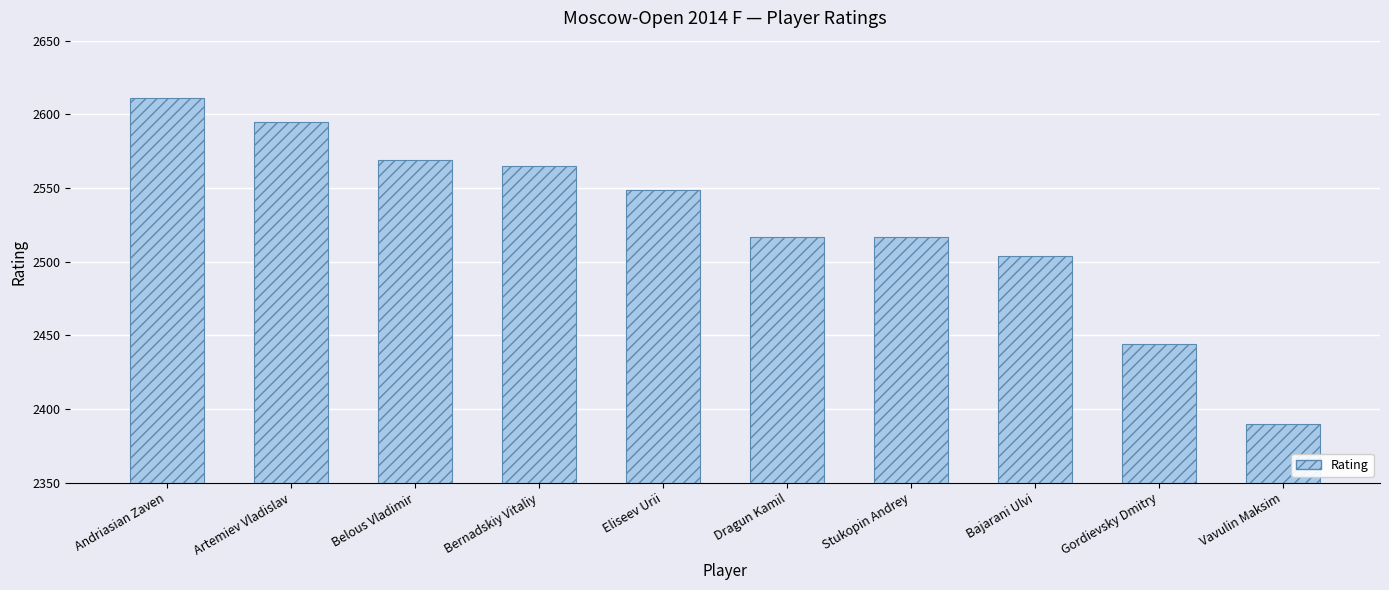

The value at Andriasian Zaven is 3690. True or false?

False